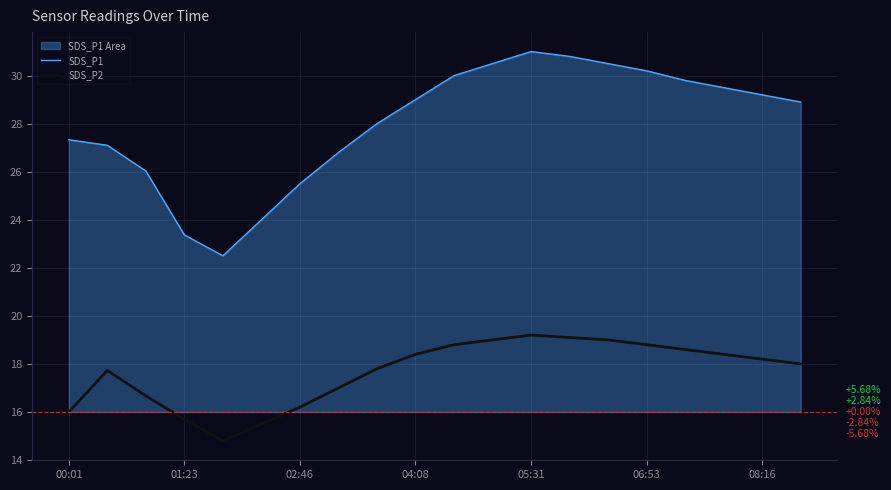

Where is SDS_P2 nearest to the value 17?

7